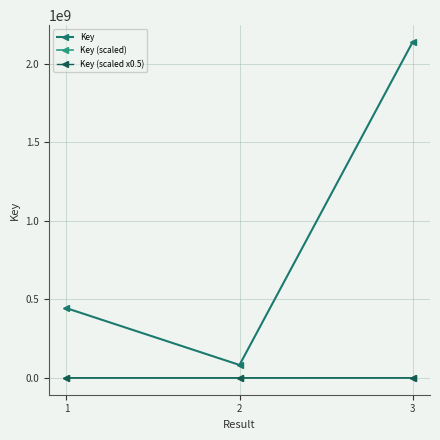

What is the value of the Key (scaled) point at the 3rd from the left?

213765.1